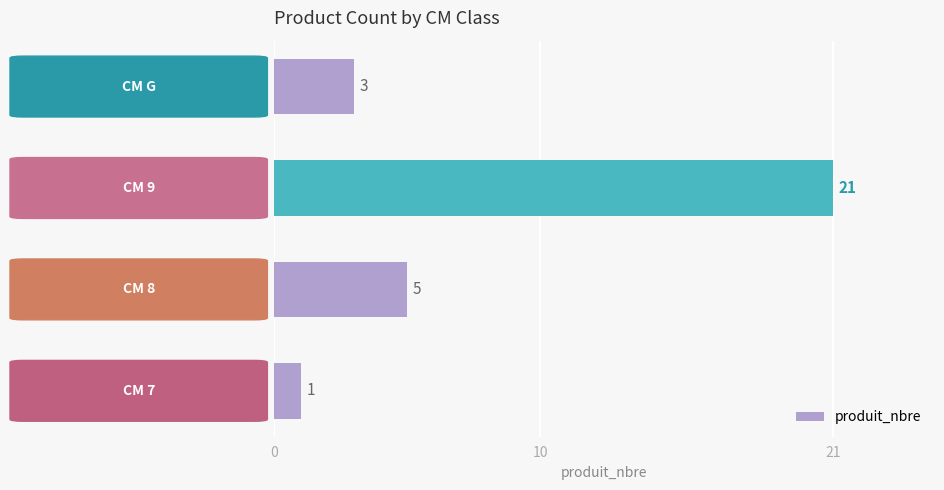

Reading bottom to top, list all the values displayed in this chart.

1	5	21	3